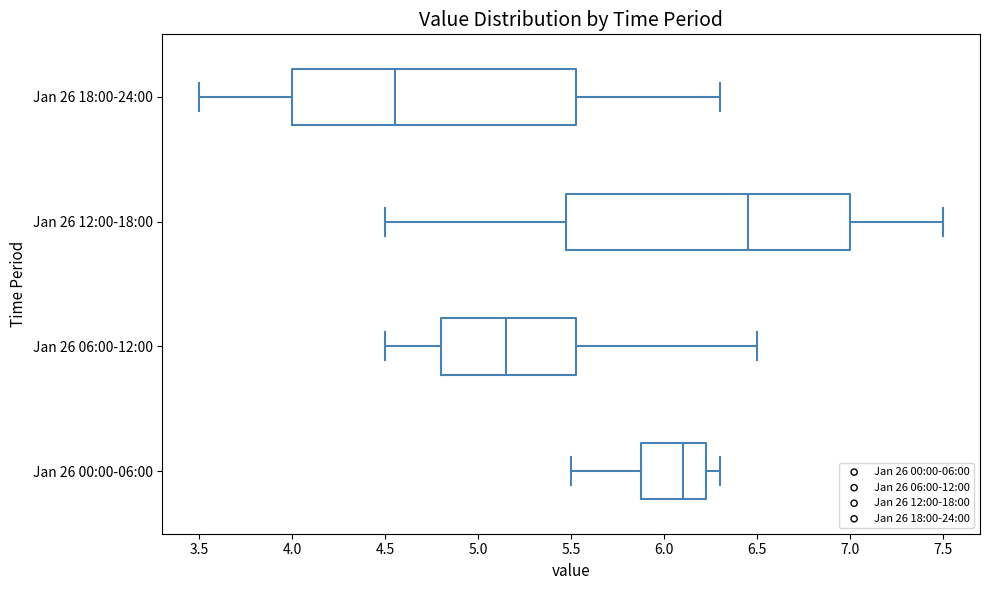

Where is the right edge of the box for Jan 26 06:00-12:00 on the x-axis? The values are not printed on the chart, so give them approximately, as read against the axis.

5.55